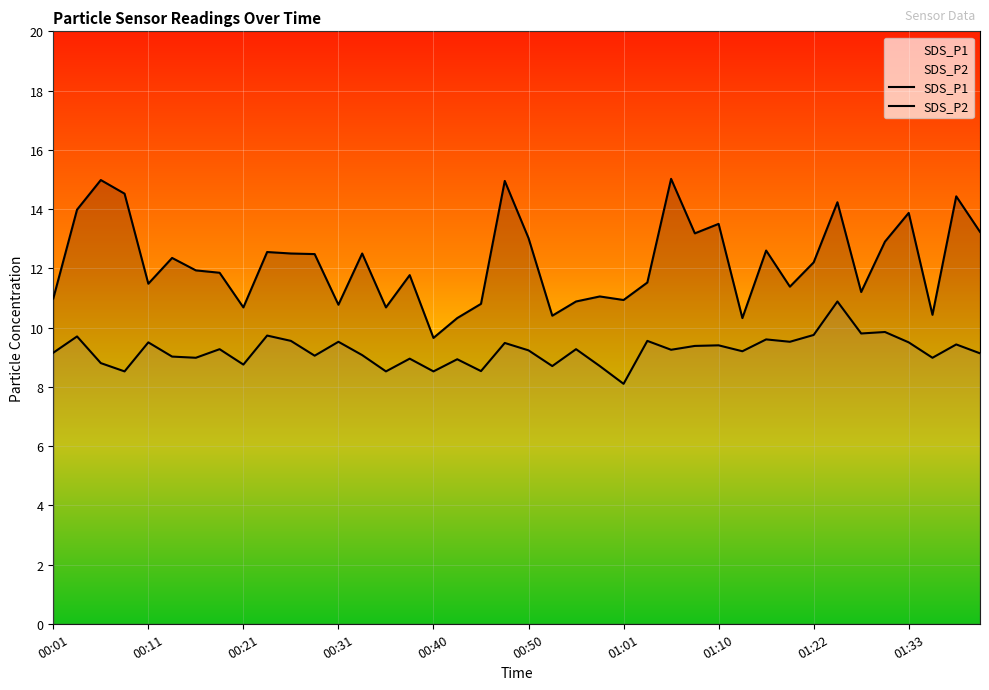

Rank the series at 01:41 from highest to lowest value.

SDS_P1, SDS_P2